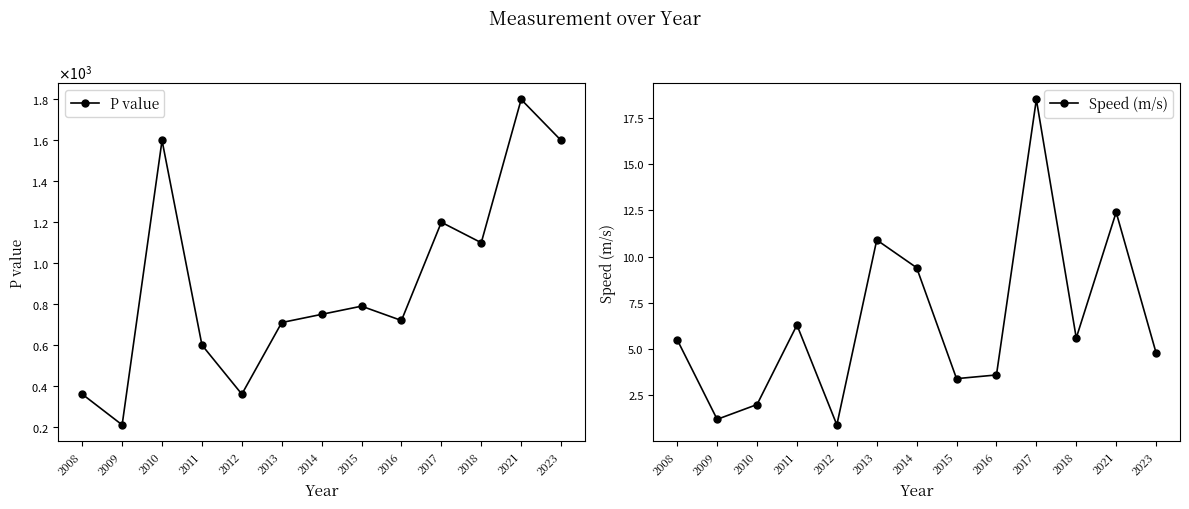

Which series has the widest spread of values?

P value